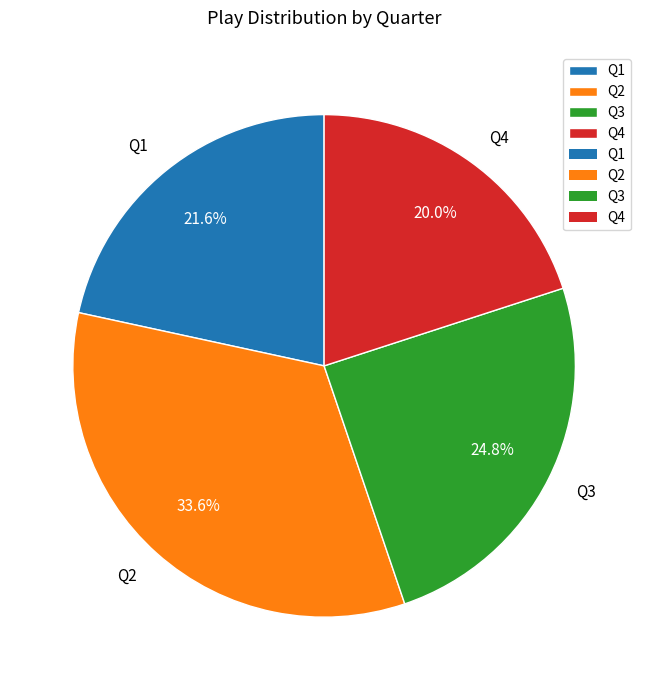

What is the smallest slice in the pie chart?

Q4